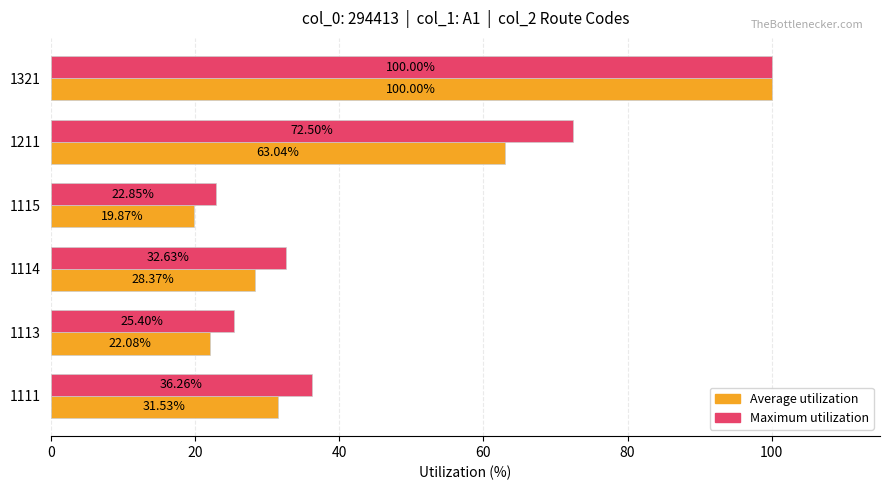

What are all the series names shown in the legend?

Average utilization, Maximum utilization